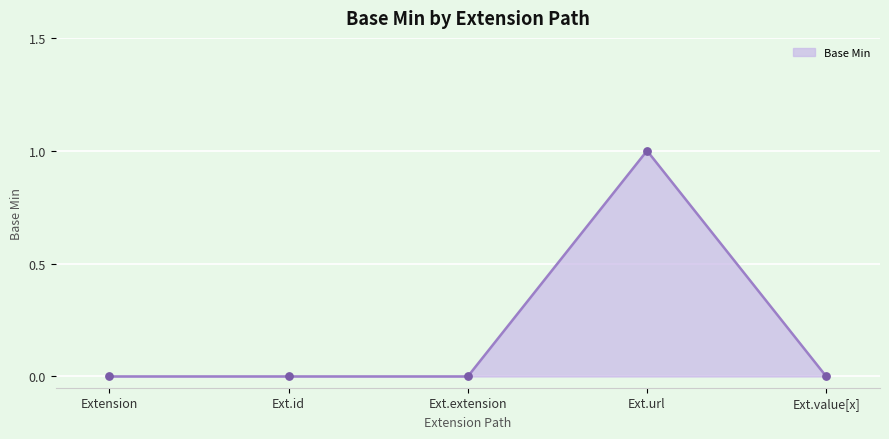

True or false: there are more than 2 points higher than both neighbors.

False